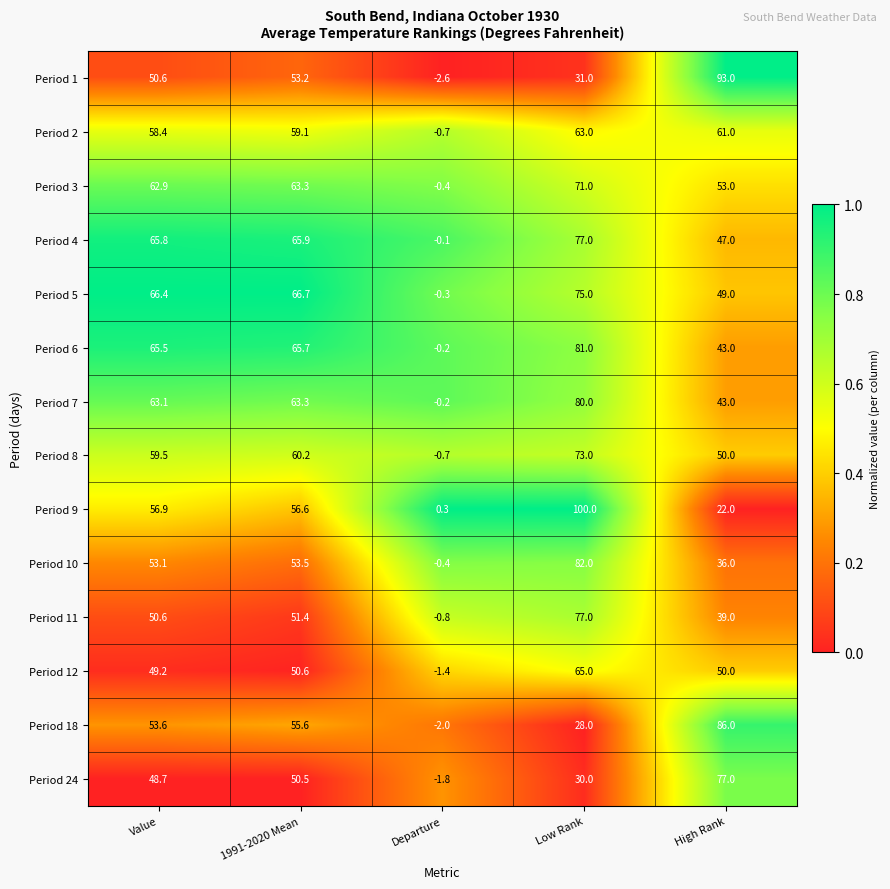

What is the spread (max minus min) of values at High Rank?

71.0